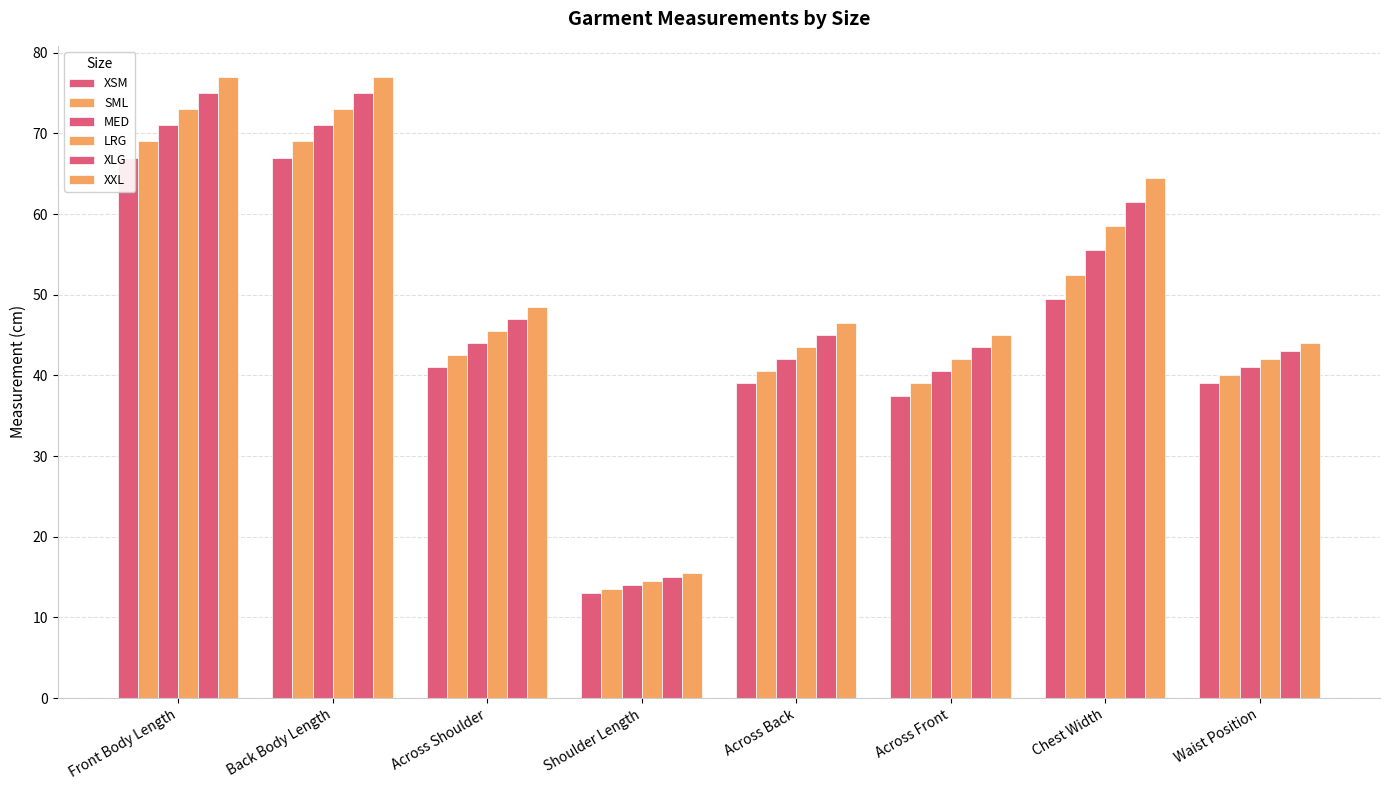

At which category is the sum across all series the highest?

Front Body Length